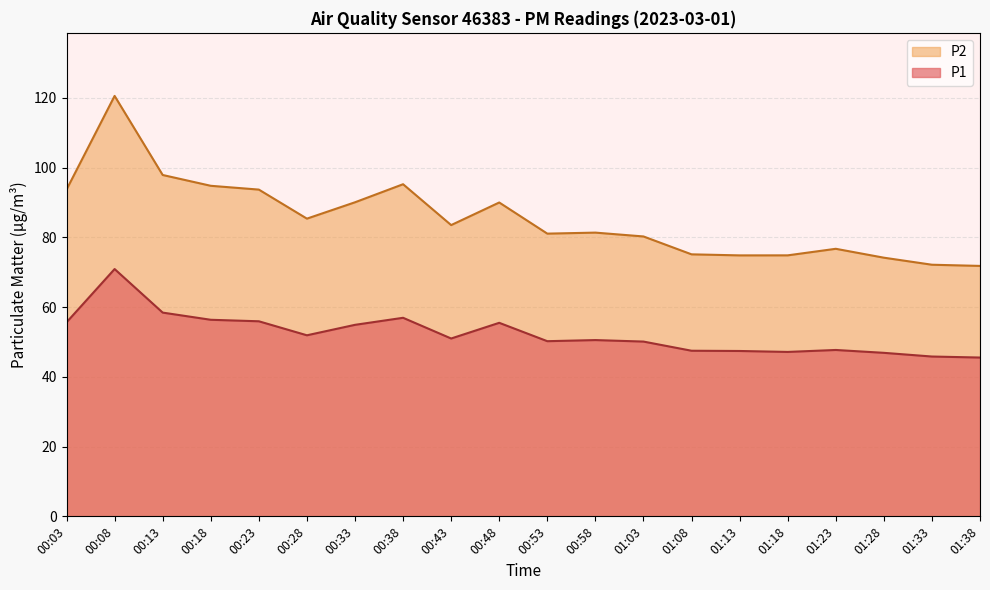

At which category does the chart reach its peak across all series?

00:08